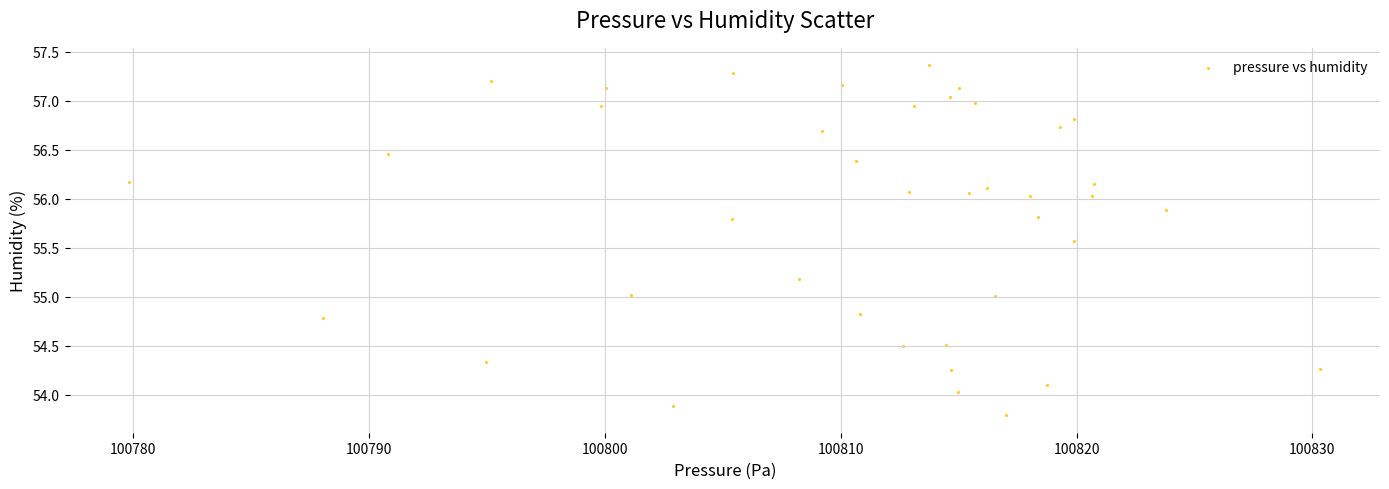

What is the range of Y values (max minus min)?

3.6